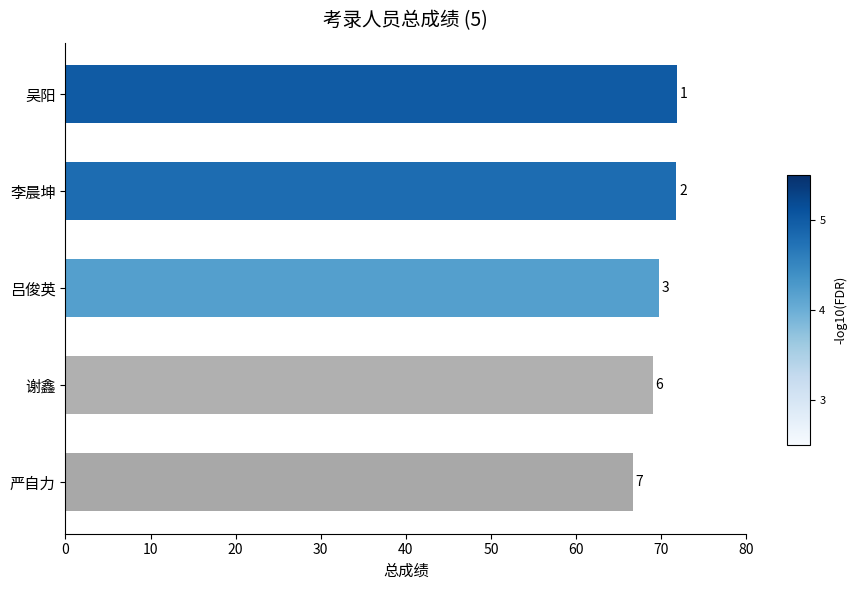

Does the chart contain any negative values?

No